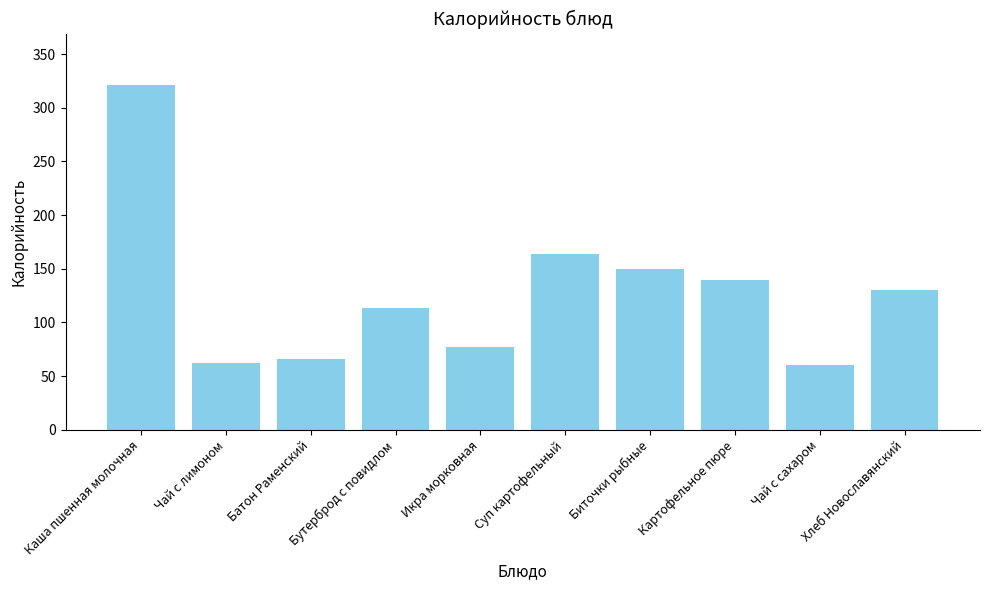

What is the label of the 5th bar from the right?

Суп картофельный